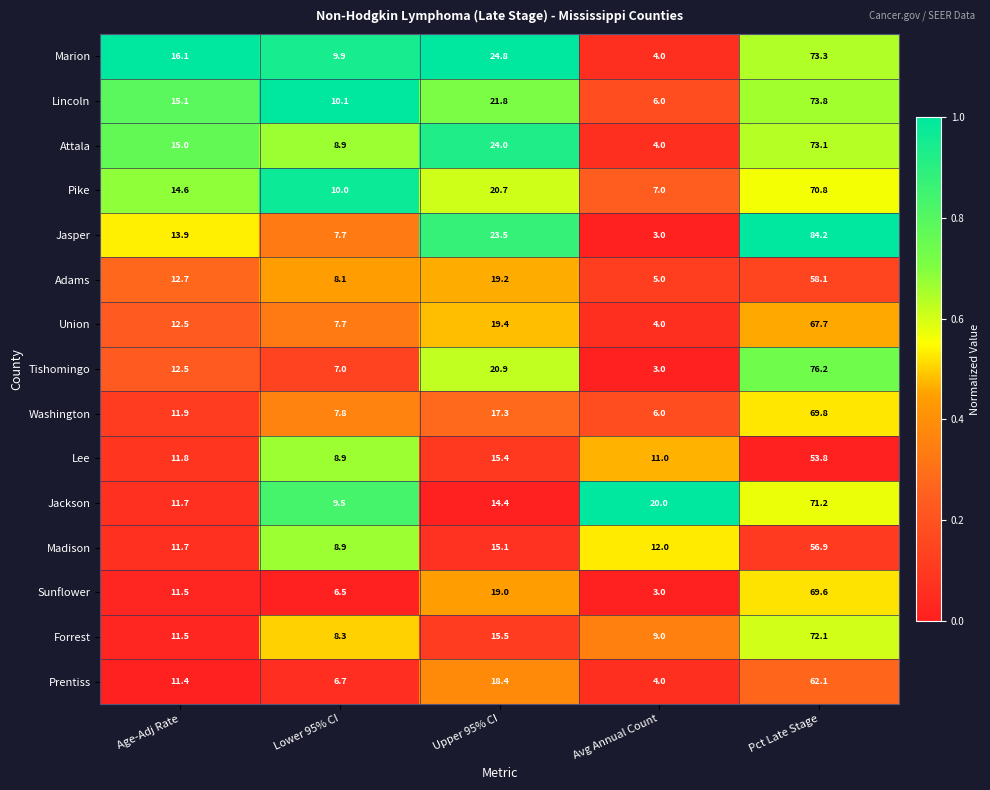

What is the difference between the maximum and minimum values in the Prentiss series?

58.1